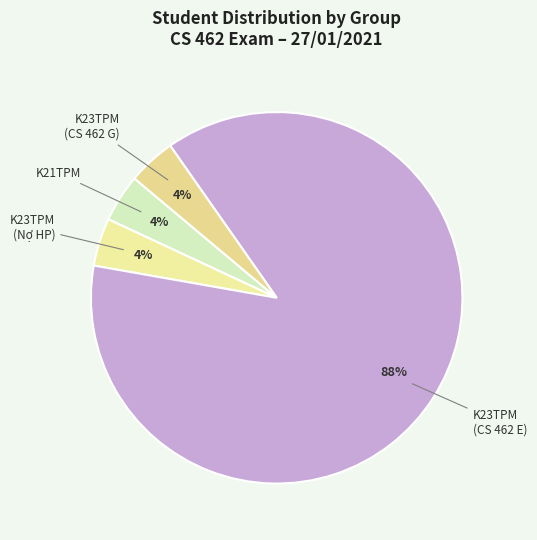

Which category accounts for the majority?

K23TPM (CS 462 E)